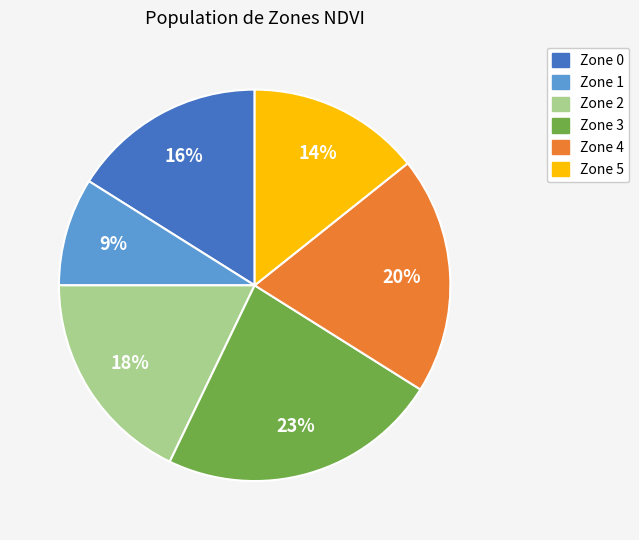

How many segments does this pie chart have?

6